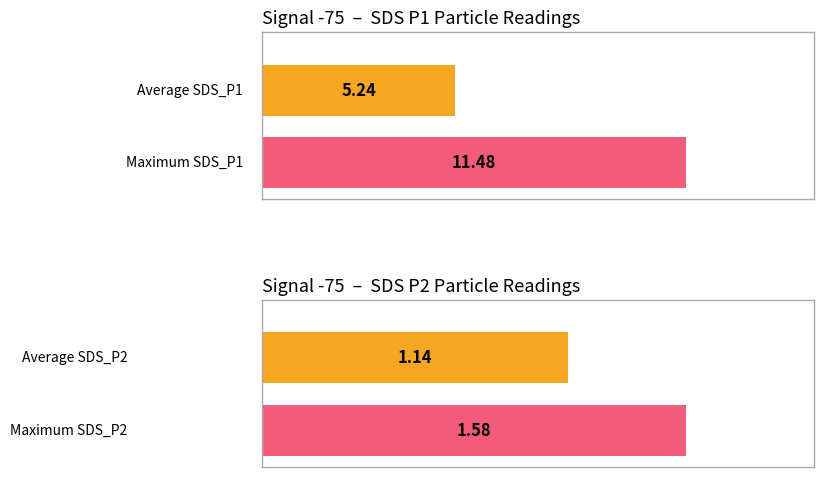

Which series has the widest spread of values?

SDS_P1